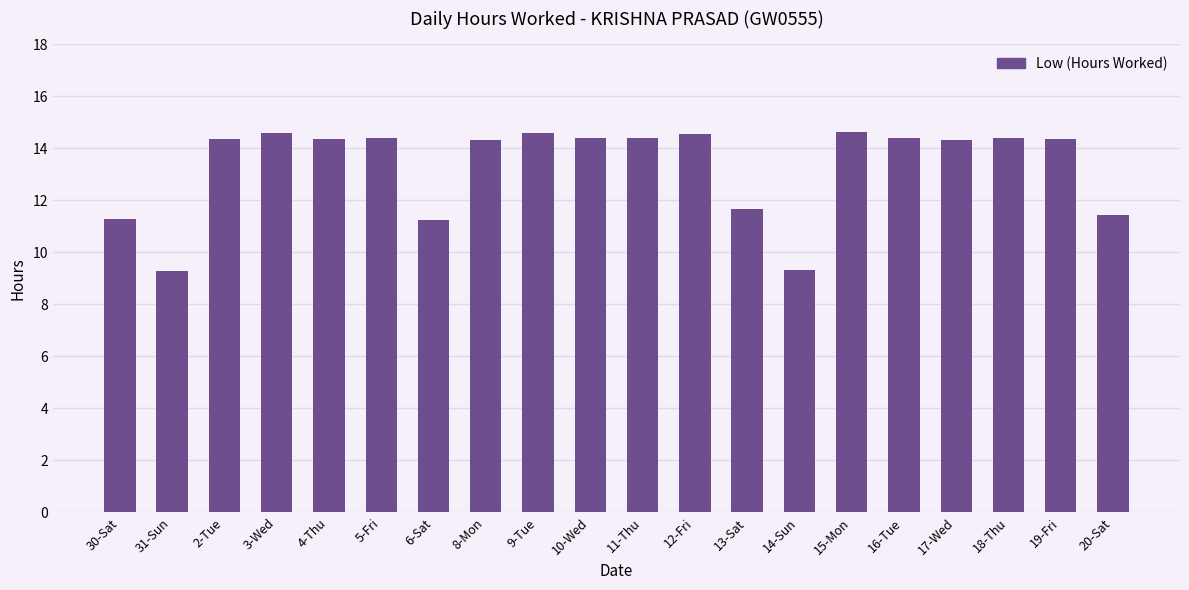

What is the sum of all values?

266.2